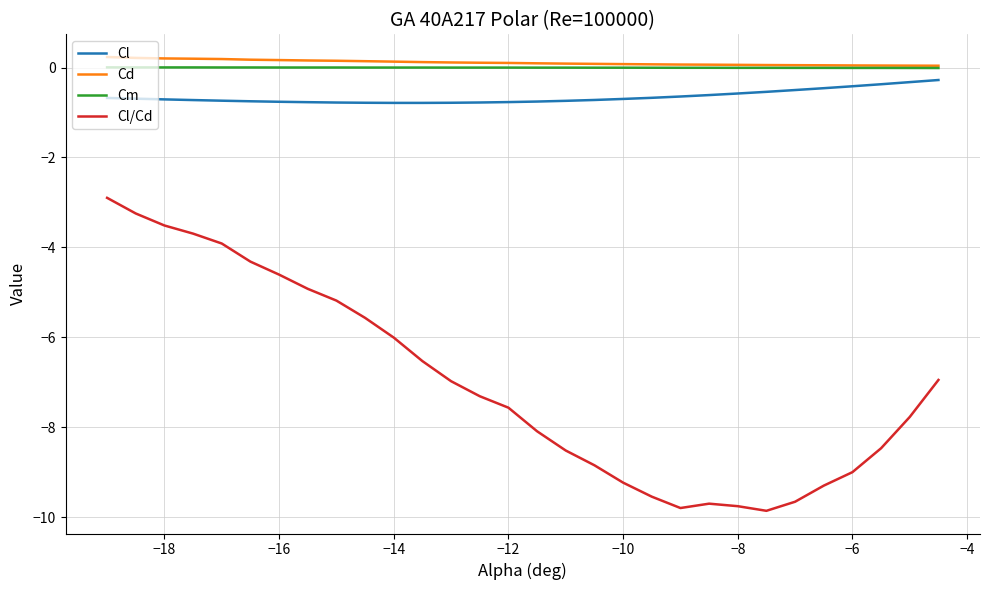

Which series has the widest spread of values?

Cl/Cd